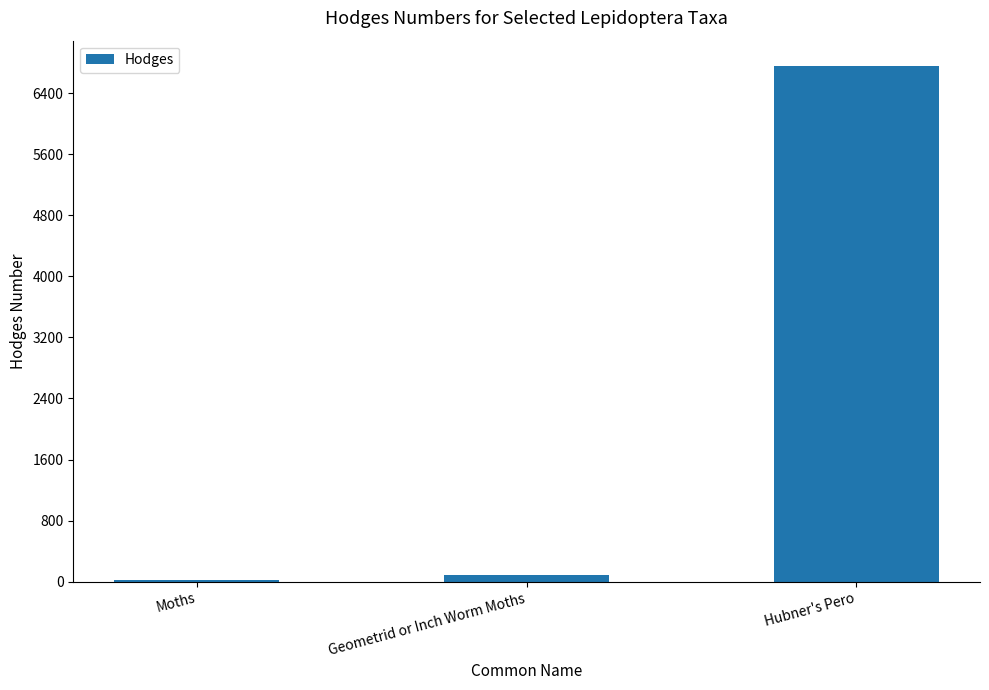

The value at Hubner's Pero is 2354.1. True or false?

False